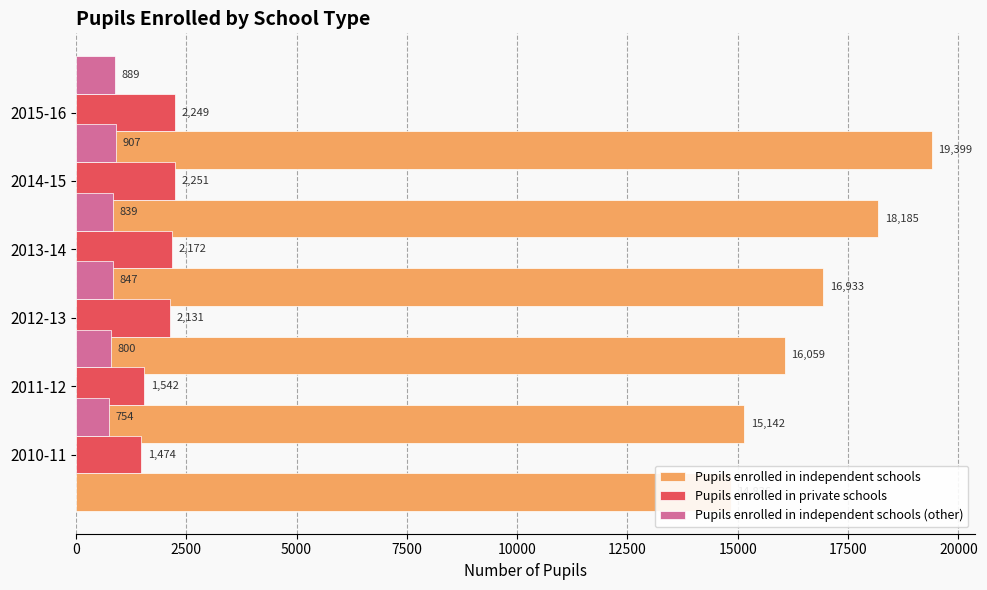

What value does the Pupils enrolled in independent schools (other) series have at 2014-15, to the nearest 10?

840